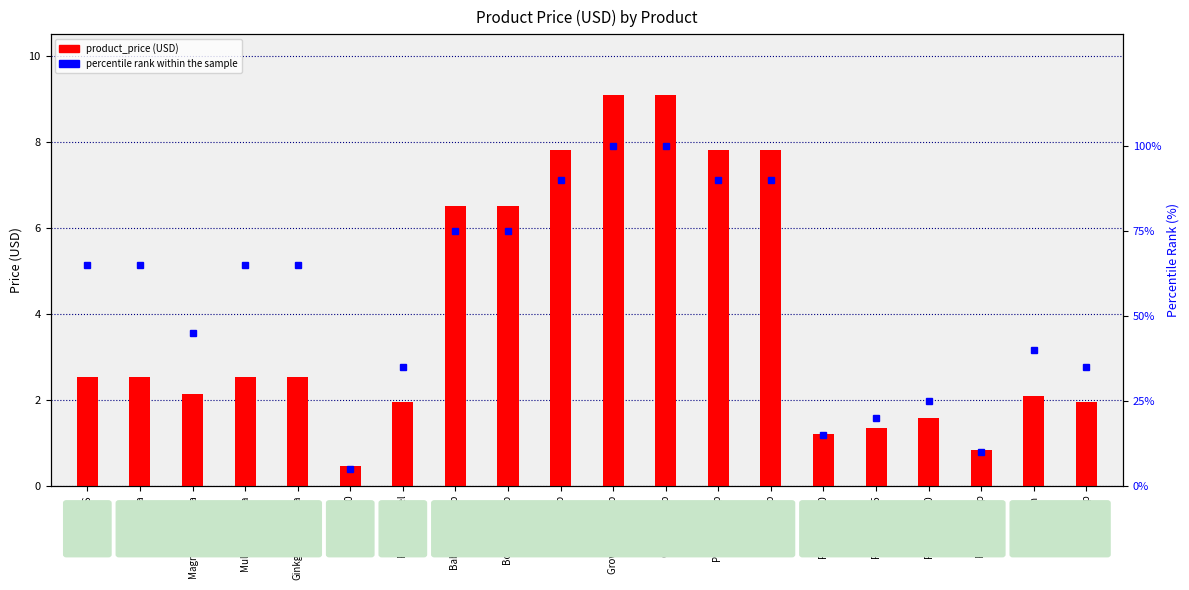

How many series are shown in this chart?

2